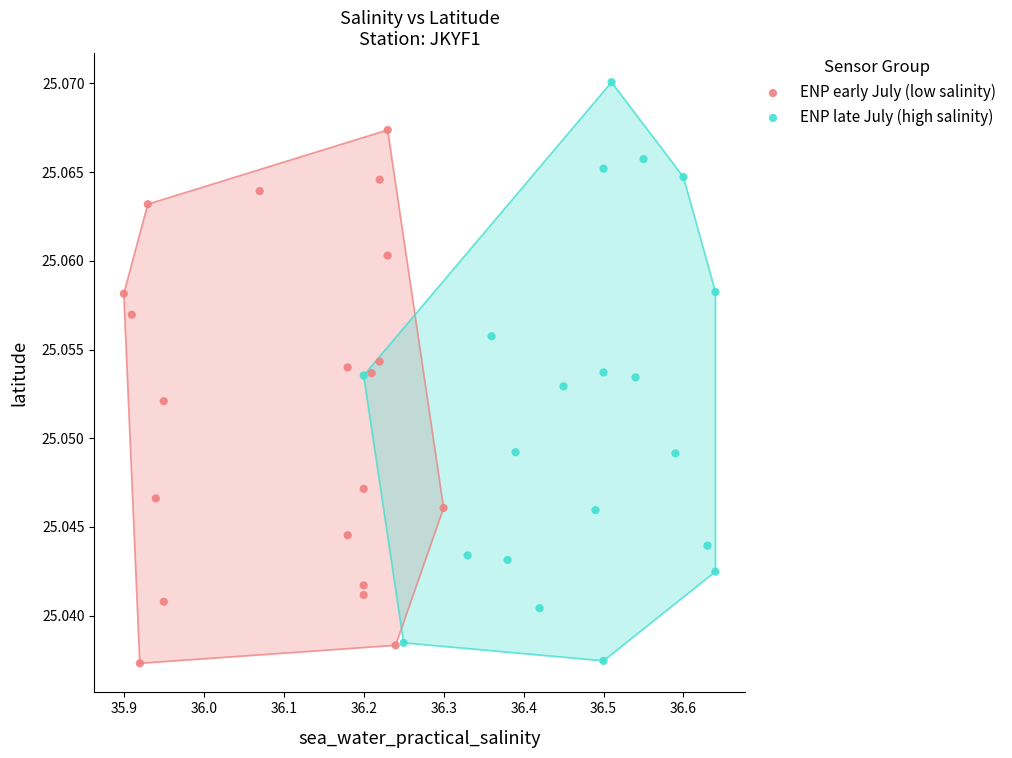

What are all the series names shown in the legend?

ENP early July (low salinity), ENP late July (high salinity)